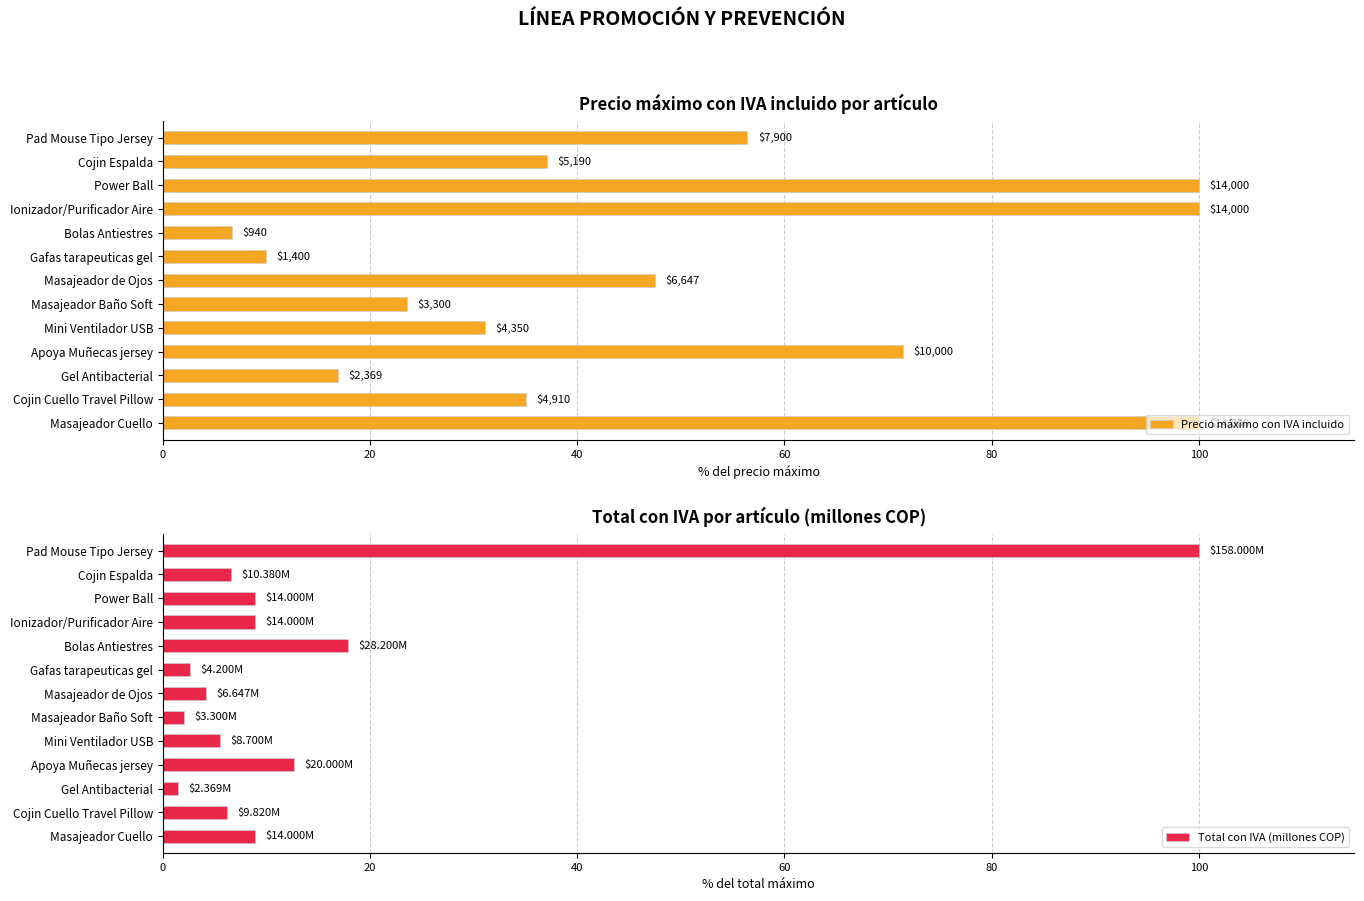

What is the difference between the second highest and minimum values in the Precio máximo con IVA incluido series?

93.3